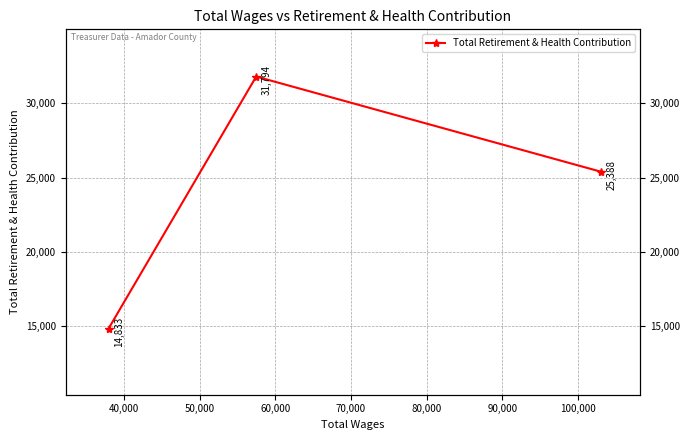

True or false: the data shows 15231 at 30,000.

False